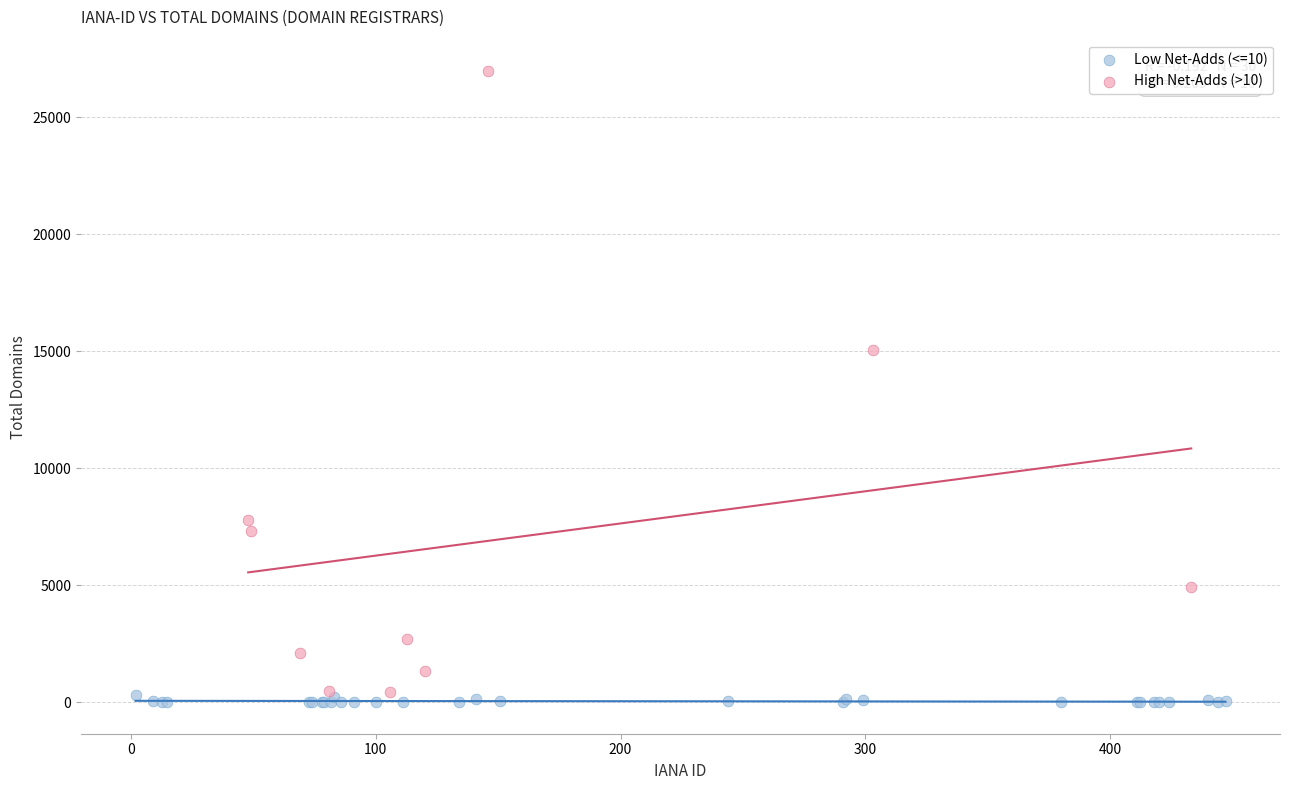

Which series has the widest spread of Y values?

High Net-Adds (>10)